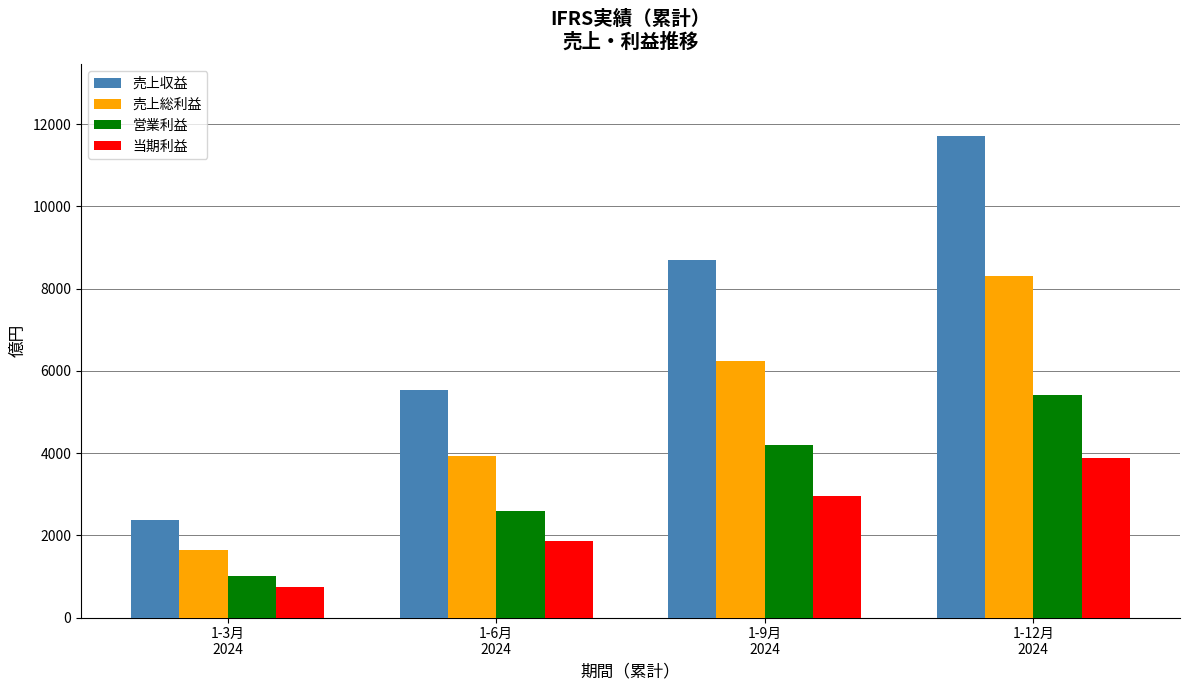

Which label corresponds to the smallest value in the chart?

1-3月
2024